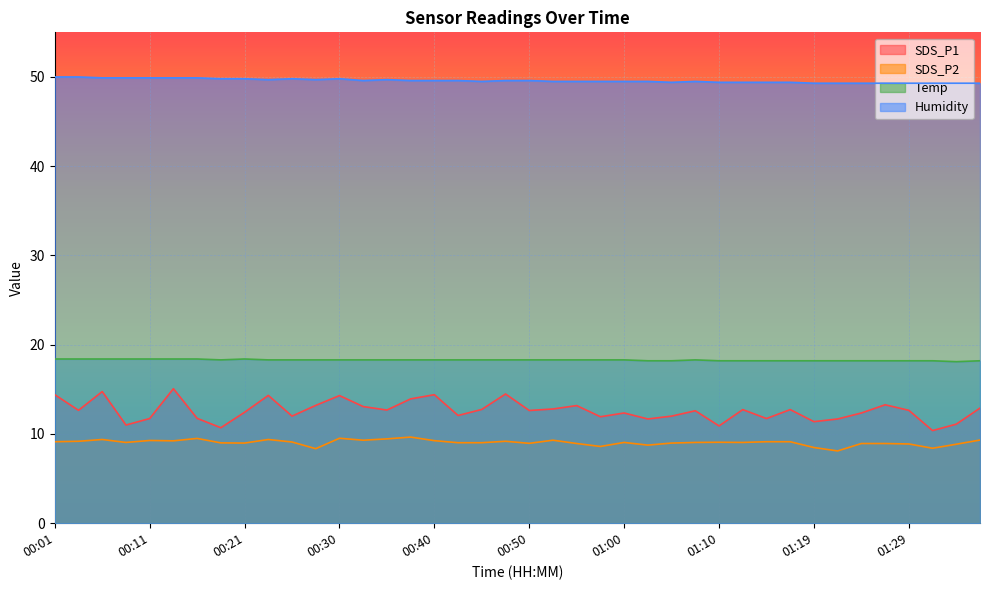

What is the value of the Humidity point at the 4th from the left?

49.9